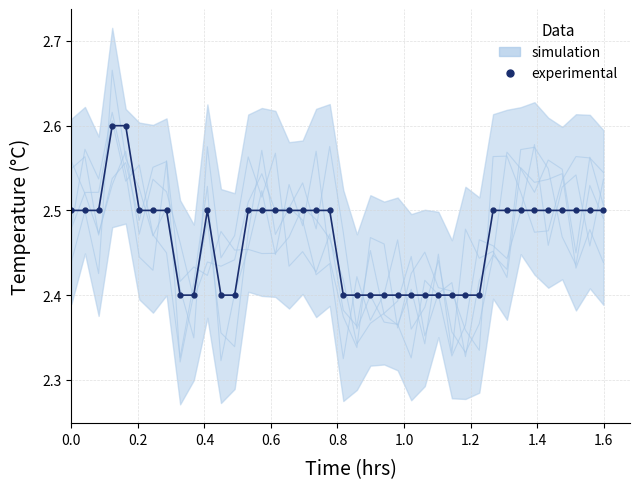

What is the smallest value displayed?

2.4